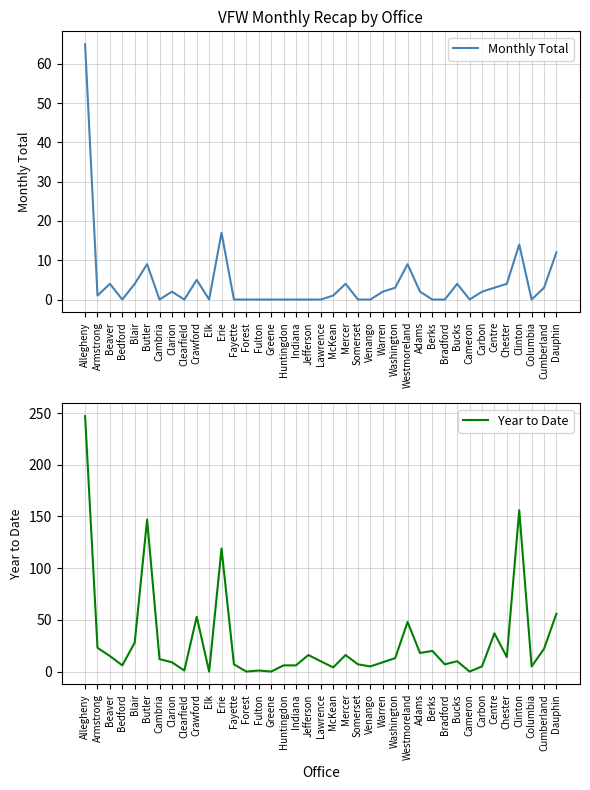

What are all the series names shown in the legend?

Monthly Total, Year to Date